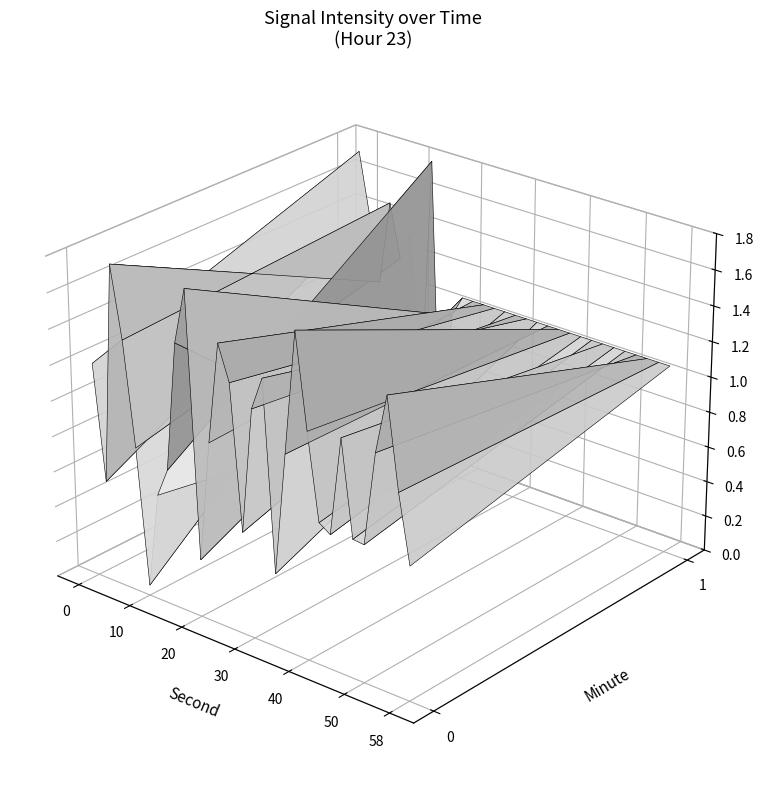

The value at 10 is 0.1. True or false?

True